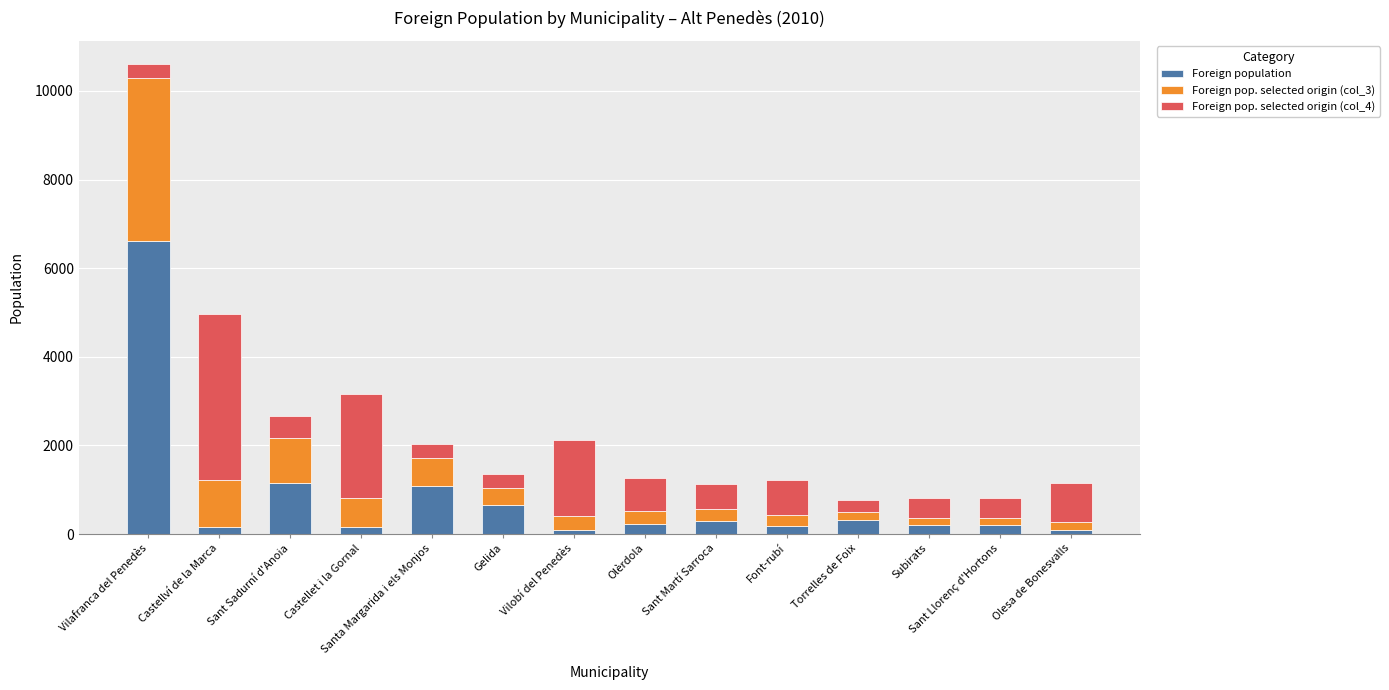

At which label does Foreign population reach its peak?

Vilafranca del Penedès